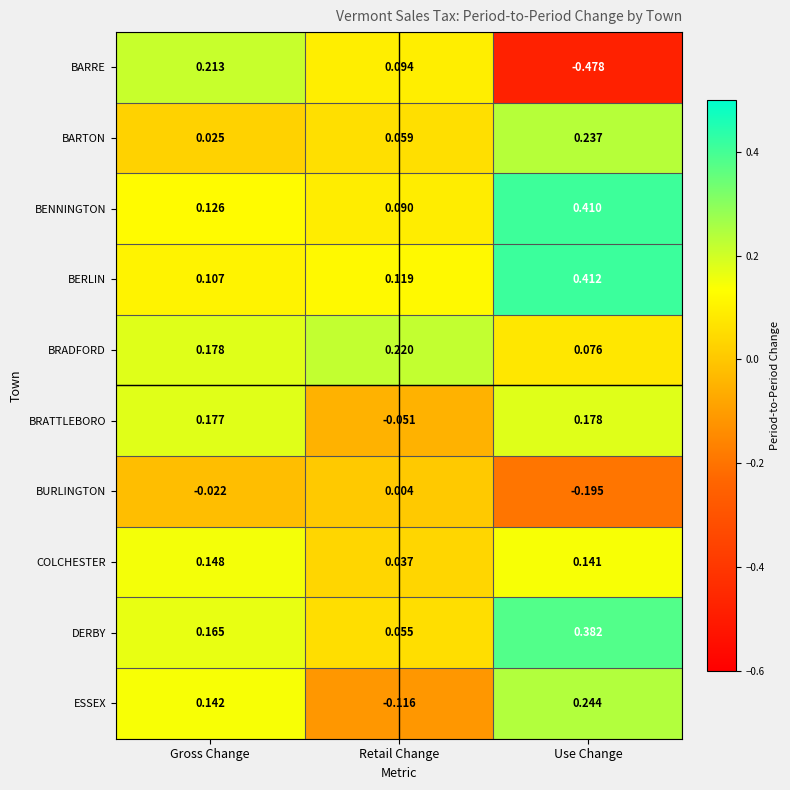

Which series has the largest range (max minus min)?

BARRE